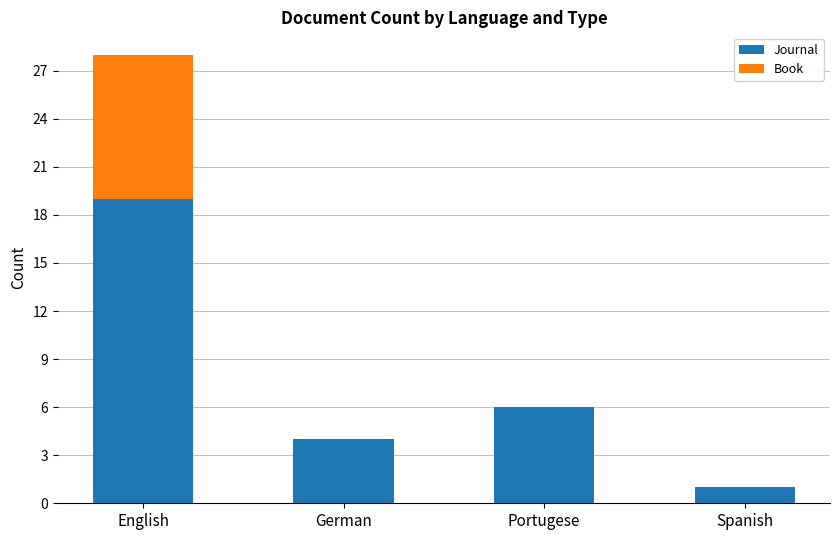

Reading right to left, what are the values for Journal?

Spanish=1	Portugese=6	German=4	English=19